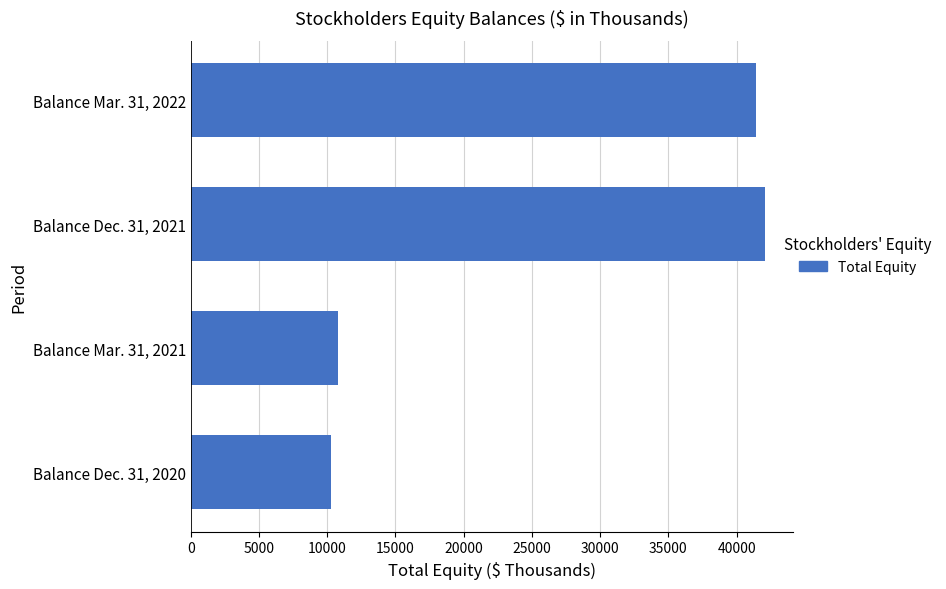

What is the difference between the second highest and minimum values?

31146